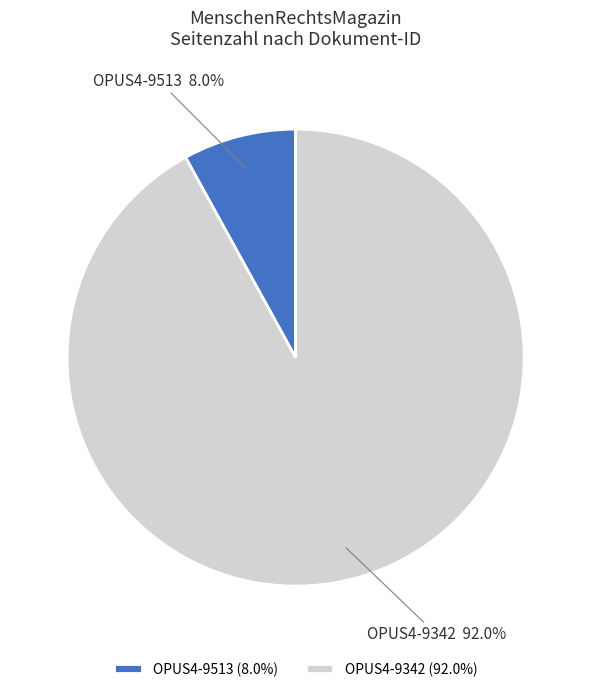

What percentage is NOT represented by OPUS4-9342?

8.0%